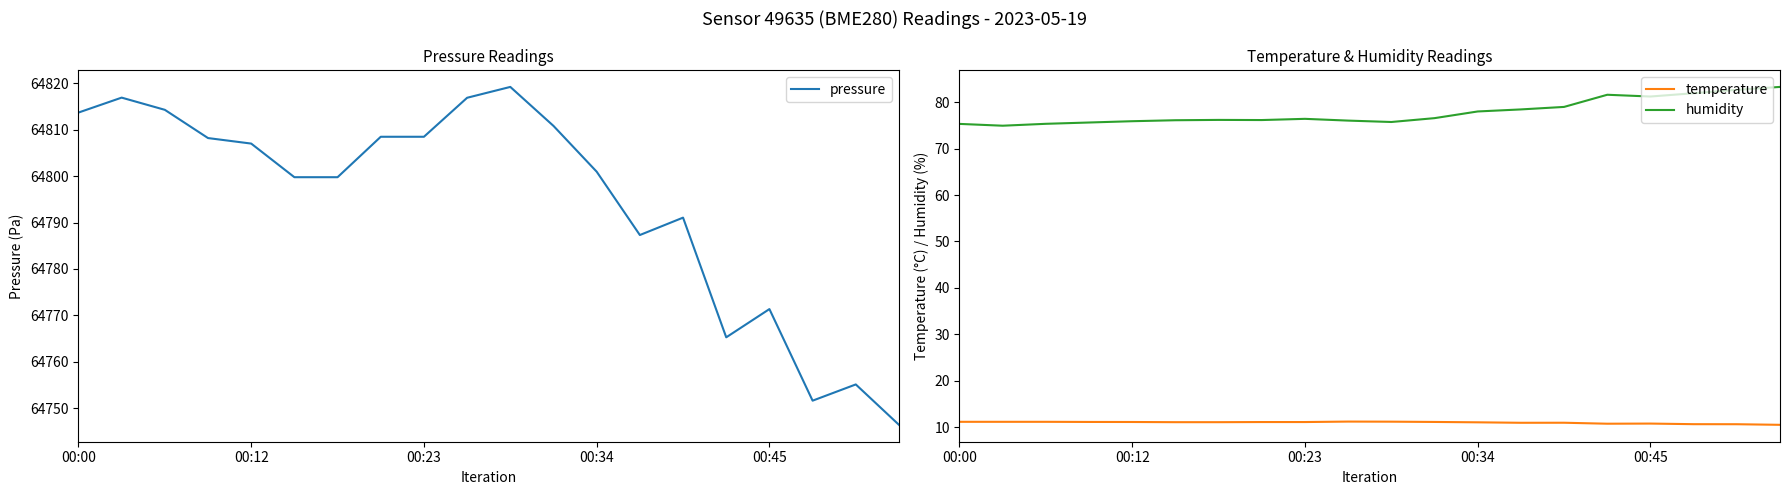

True or false: temperature and humidity cross at least once.

False